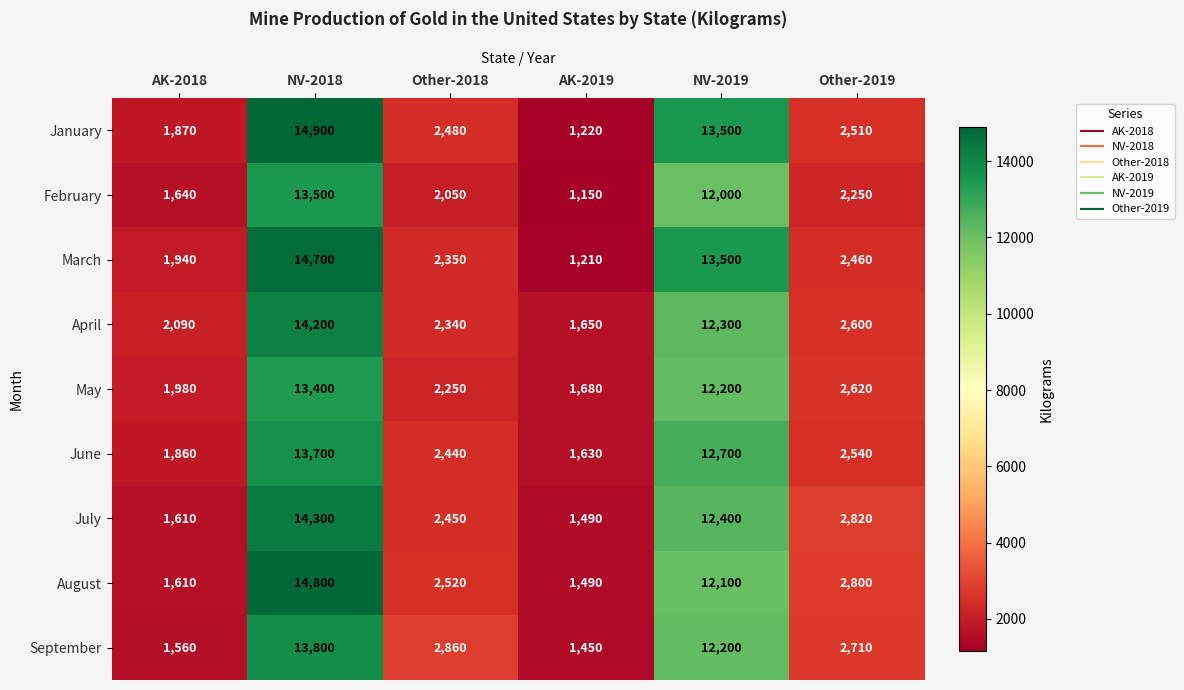

Read the May value at NV-2018, to the nearest 10.

13400